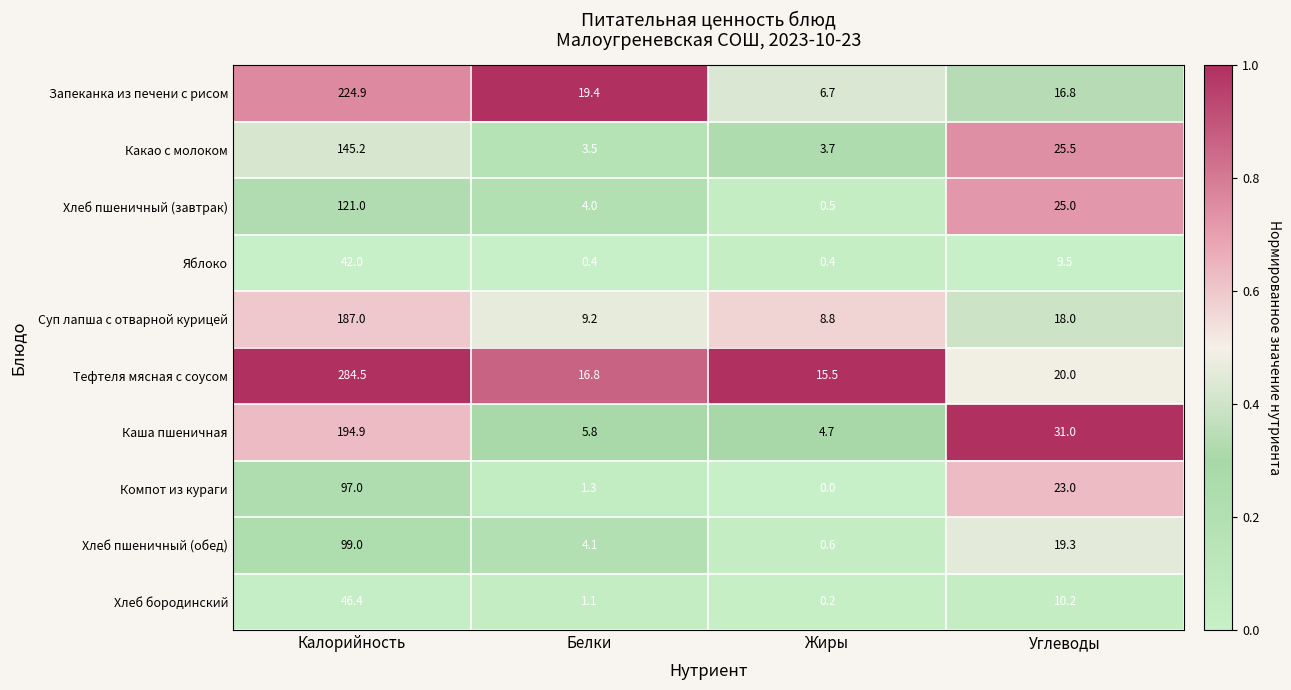

Between Калорийность and Белки, which series saw the biggest shift?

Тефтеля мясная с соусом